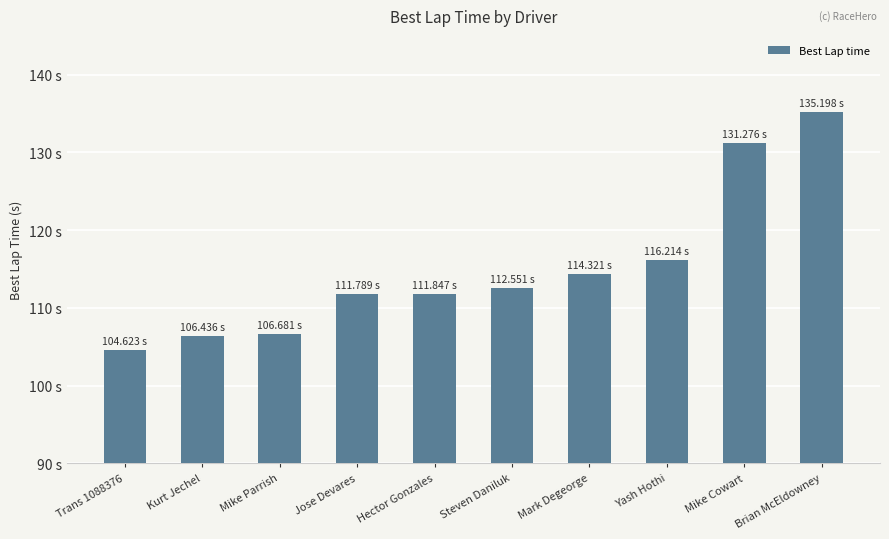

Rank the categories by value from lowest to highest.

Trans 1088376, Kurt Jechel, Mike Parrish, Jose Devares, Hector Gonzales, Steven Daniluk, Mark Degeorge, Yash Hothi, Mike Cowart, Brian McEldowney